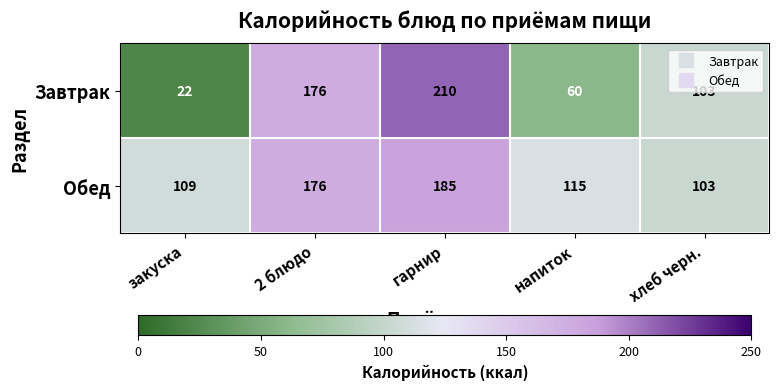

Rank the series by their maximum value, from highest to lowest.

Завтрак, Обед